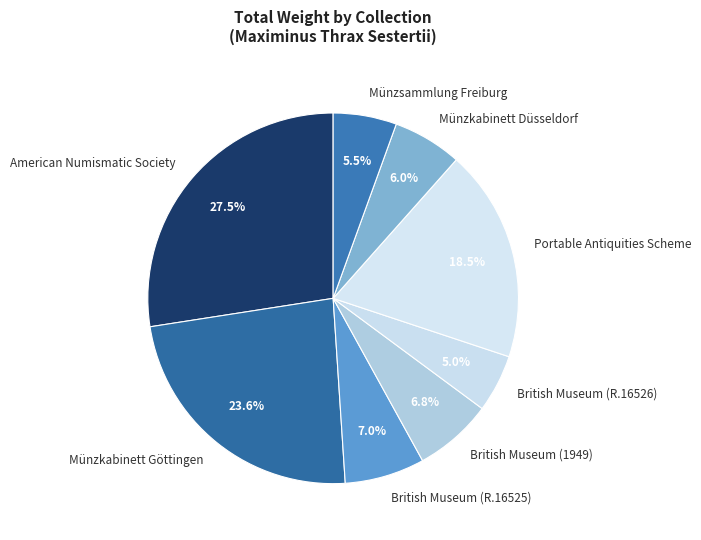

Combined, what portion of the pie is British Museum (R.16526) and Münzkabinett Göttingen?

28.6%